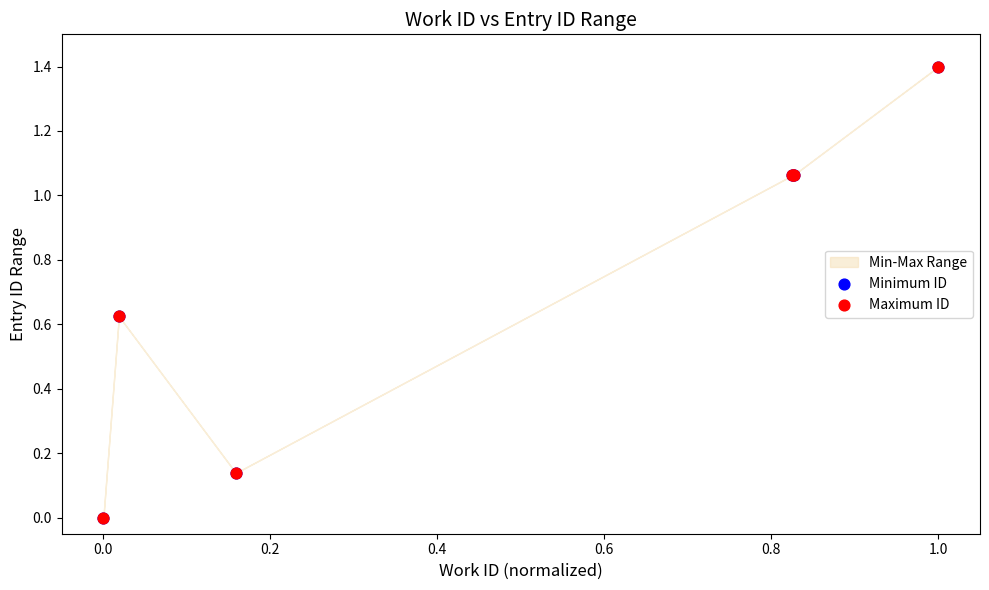

Which series has the widest spread of Y values?

Maximum ID